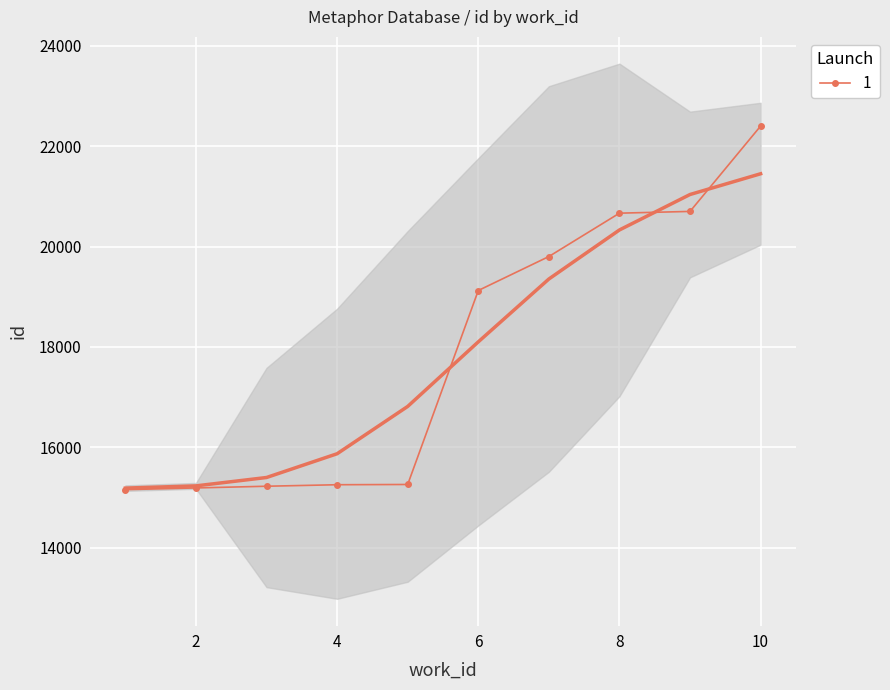

Reading right to left, extract all data points from this chart.

22402	20701	20666	19802	19125	15260	15255	15225	15191	15157